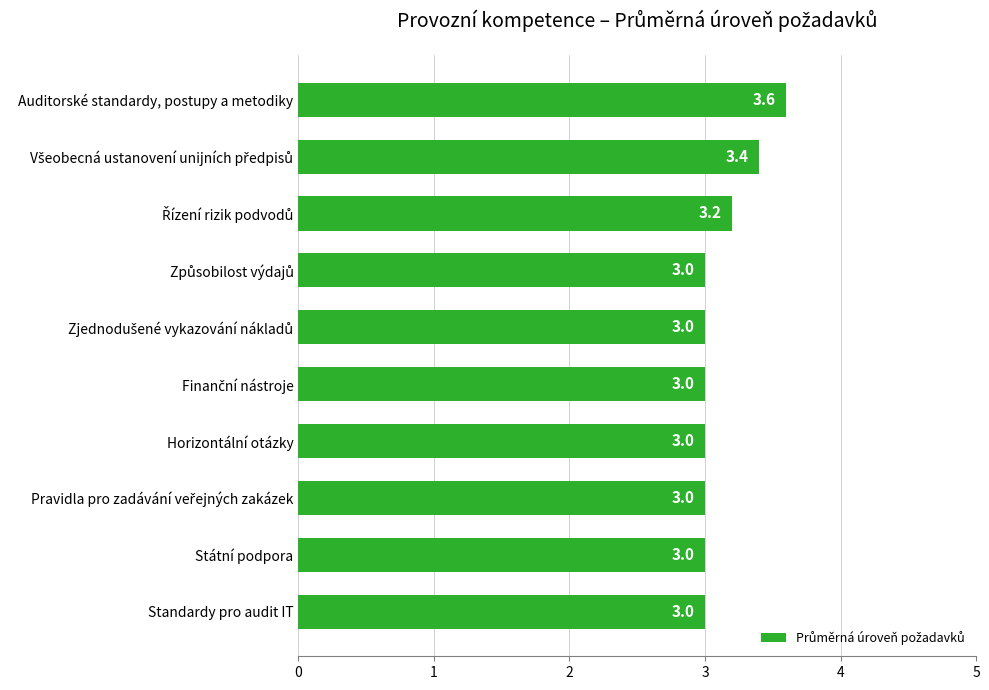

Reading bottom to top, list all the values displayed in this chart.

3.0	3.0	3.0	3.0	3.0	3.0	3.0	3.2	3.4	3.6